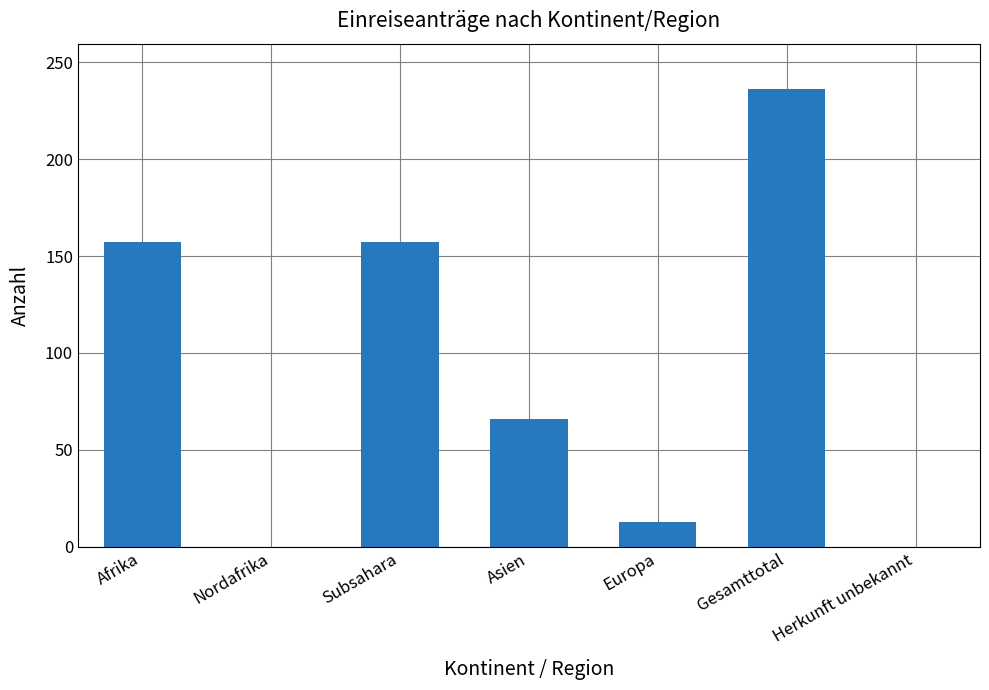

What is the difference between the values at Nordafrika and Asien?

66